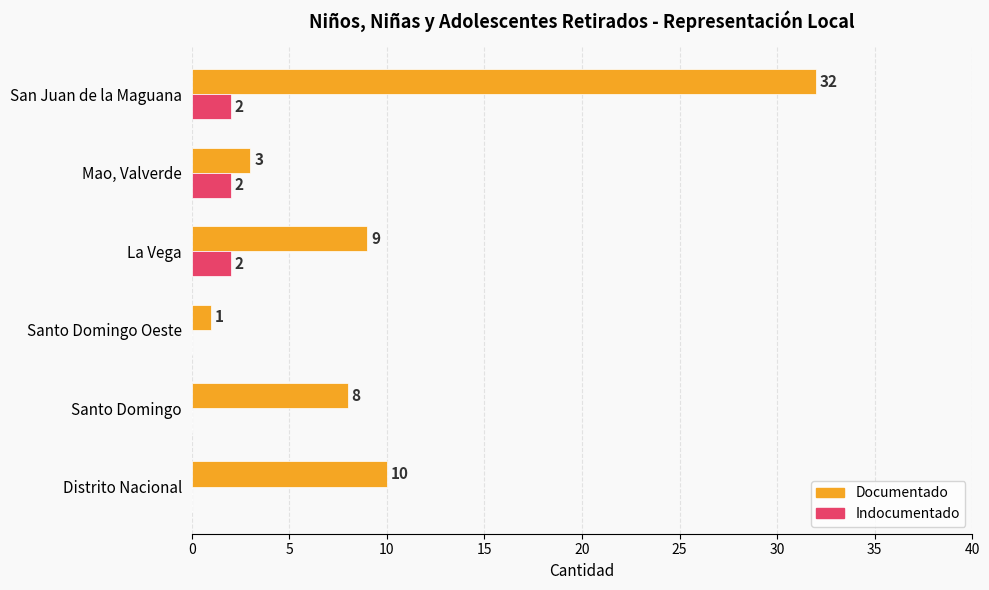

How many data points does each series have?

6